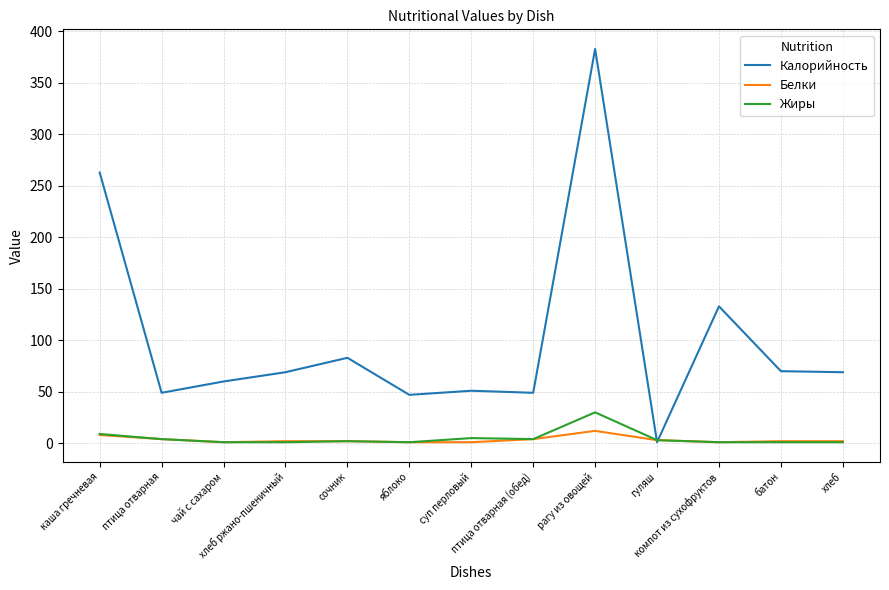

What is the total value across all series at рагу из овощей?

425